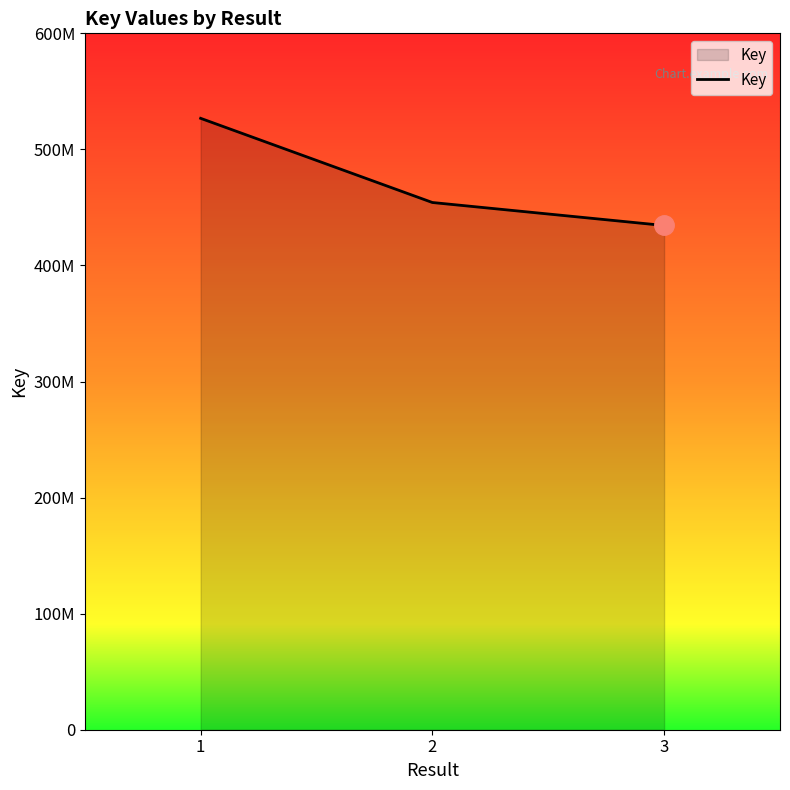

Does the chart display data point markers on the line(s)?

No